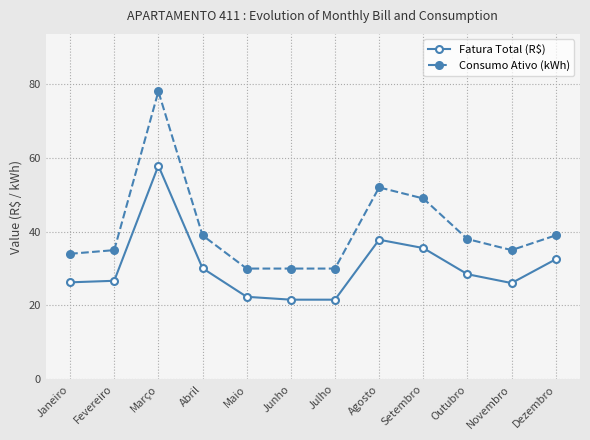

What is the greatest value displayed?

78.0